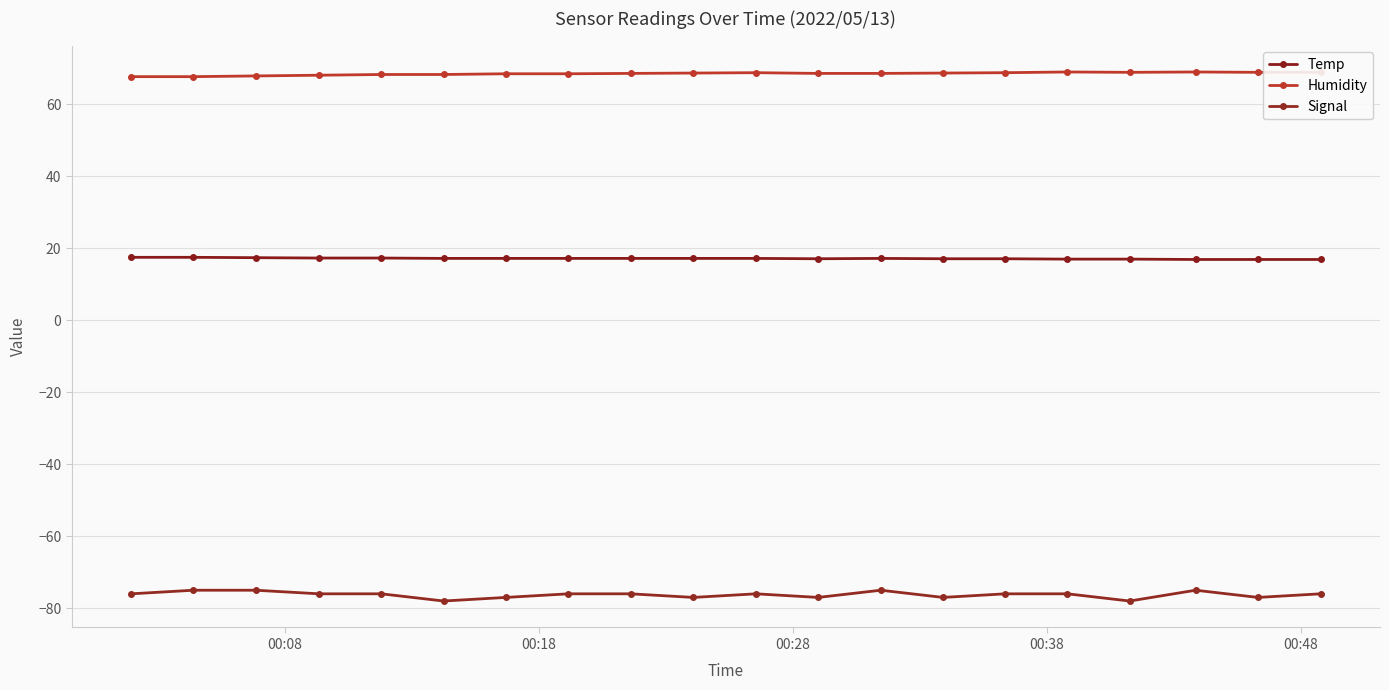

What is the sum of all Humidity values?

1370.5